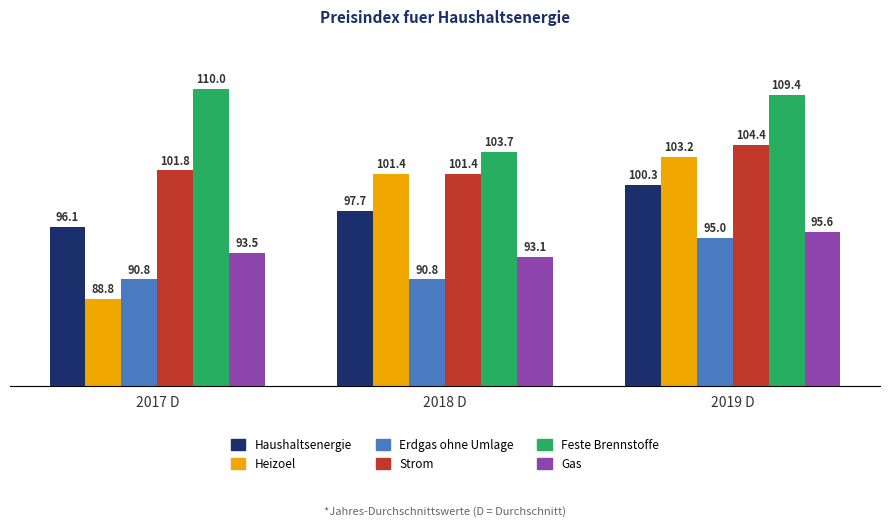

Reading left to right, transcribe all the data shown in this chart.

Haushaltsenergie: 2017 D=96.1	2018 D=97.7	2019 D=100.3
Heizoel: 2017 D=88.8	2018 D=101.4	2019 D=103.2
Erdgas ohne Umlage: 2017 D=90.8	2018 D=90.8	2019 D=95.0
Strom: 2017 D=101.8	2018 D=101.4	2019 D=104.4
Feste Brennstoffe: 2017 D=110.0	2018 D=103.7	2019 D=109.4
Gas: 2017 D=93.5	2018 D=93.1	2019 D=95.6